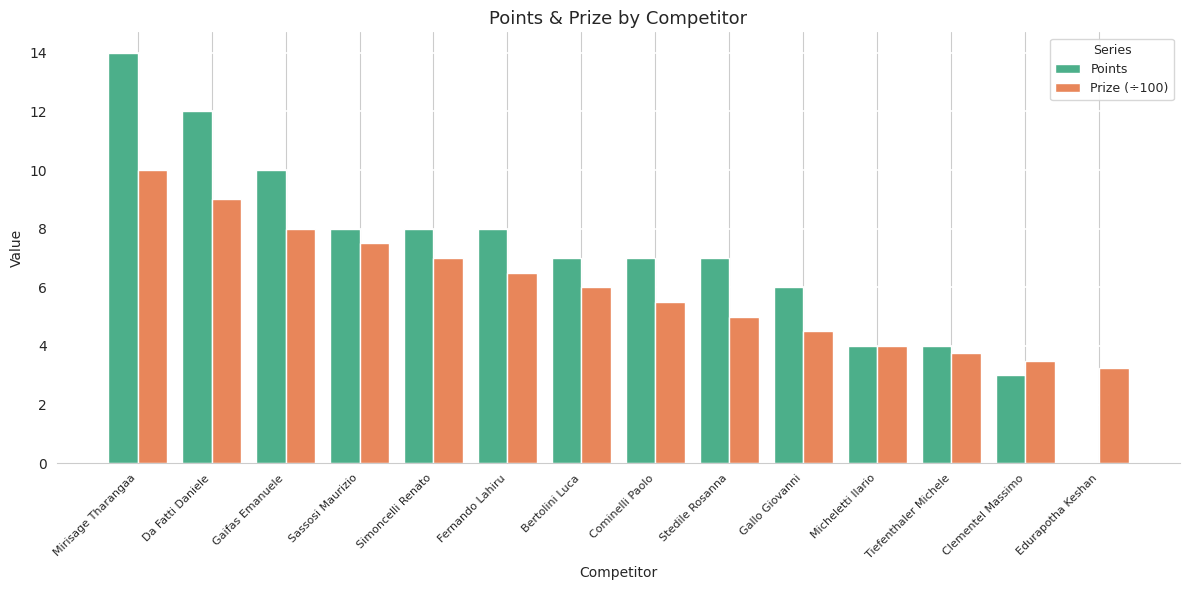

What value does the Prize (÷100) series have at Fernando Lahiru?

6.5